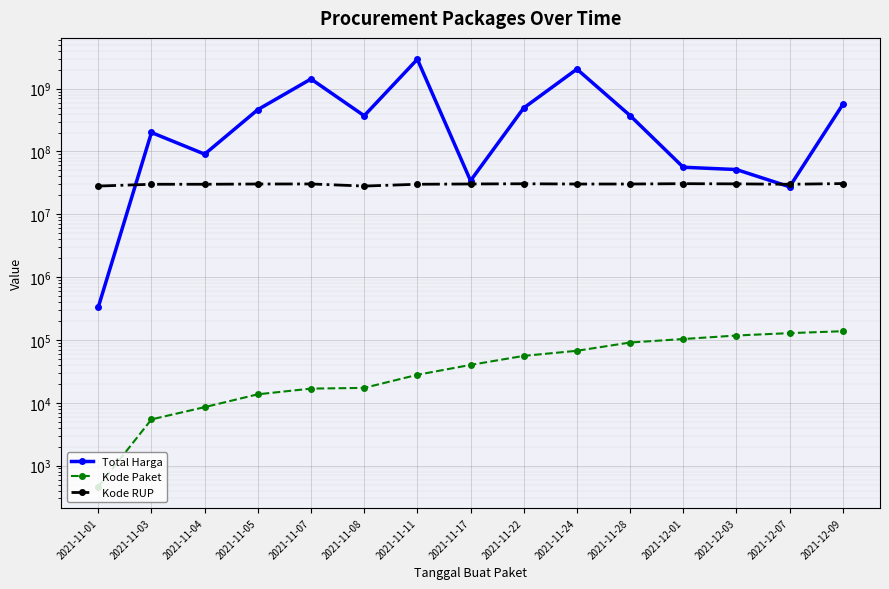

True or false: Kode Paket and Total Harga cross at least once.

False